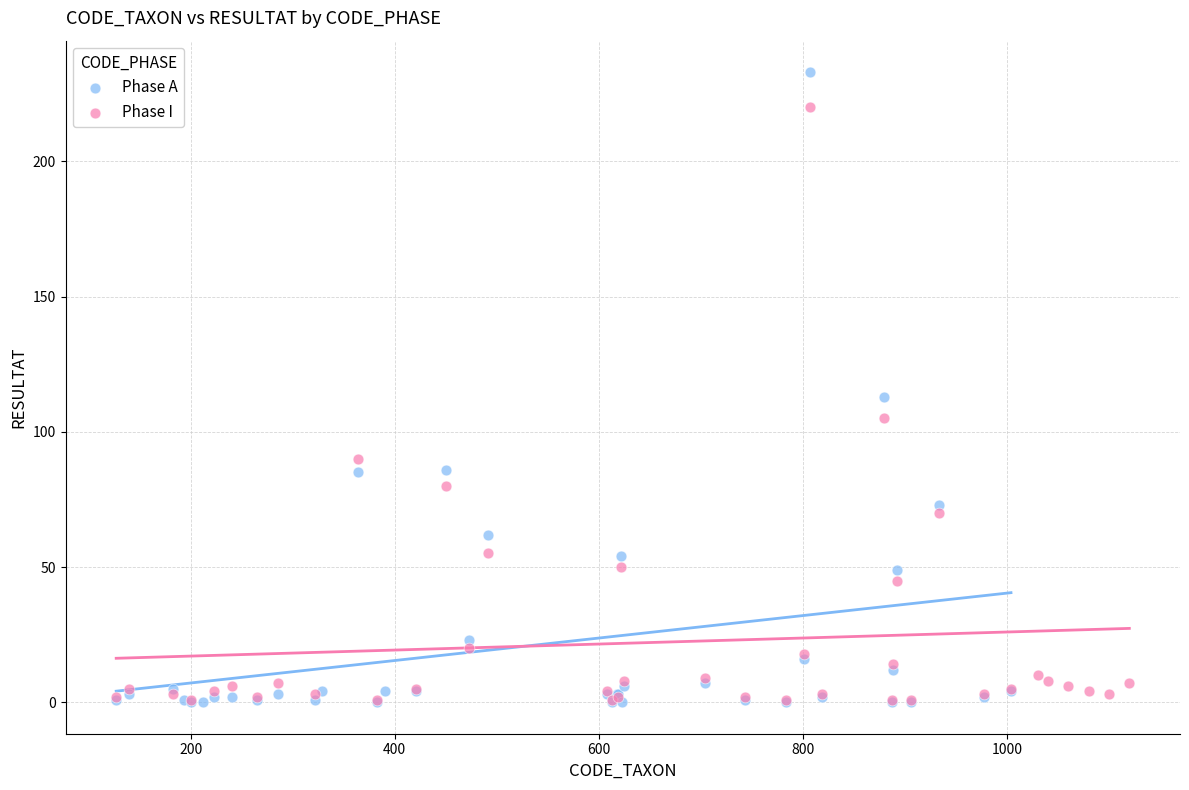

Which series has the widest spread of Y values?

Phase A